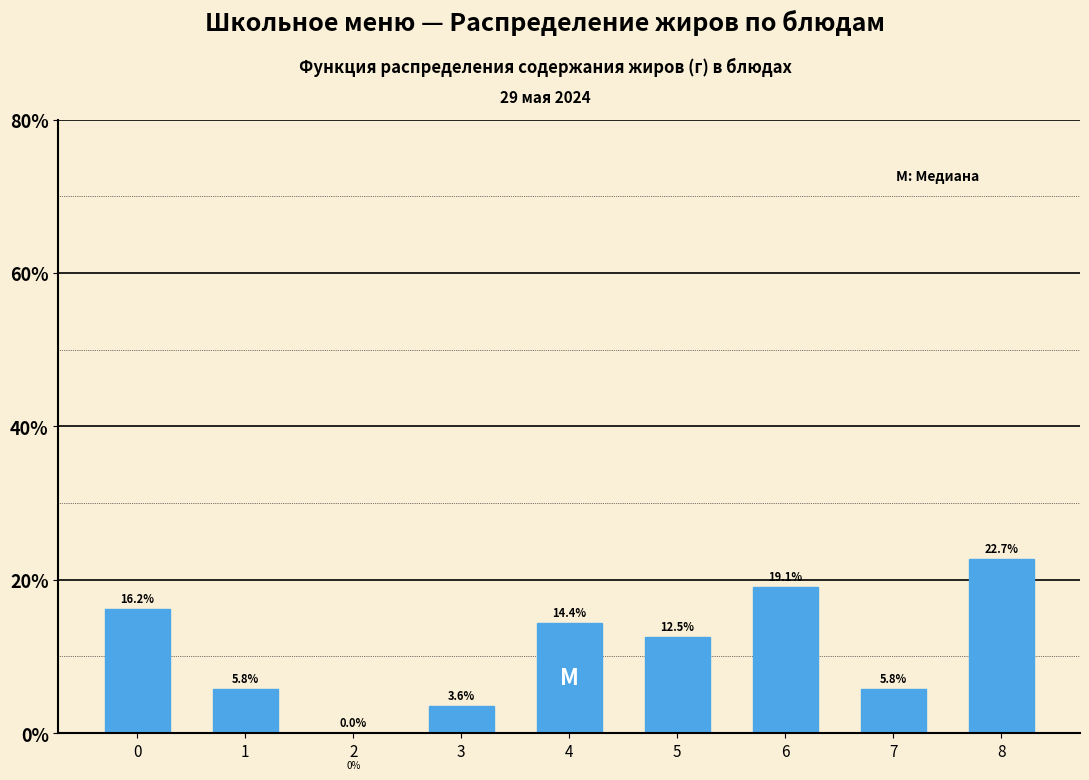

Reading left to right, extract all data points from this chart.

0=16.2	1=5.8	2=0.0	3=3.6	4=14.4	5=12.5	6=19.1	7=5.8	8=22.7